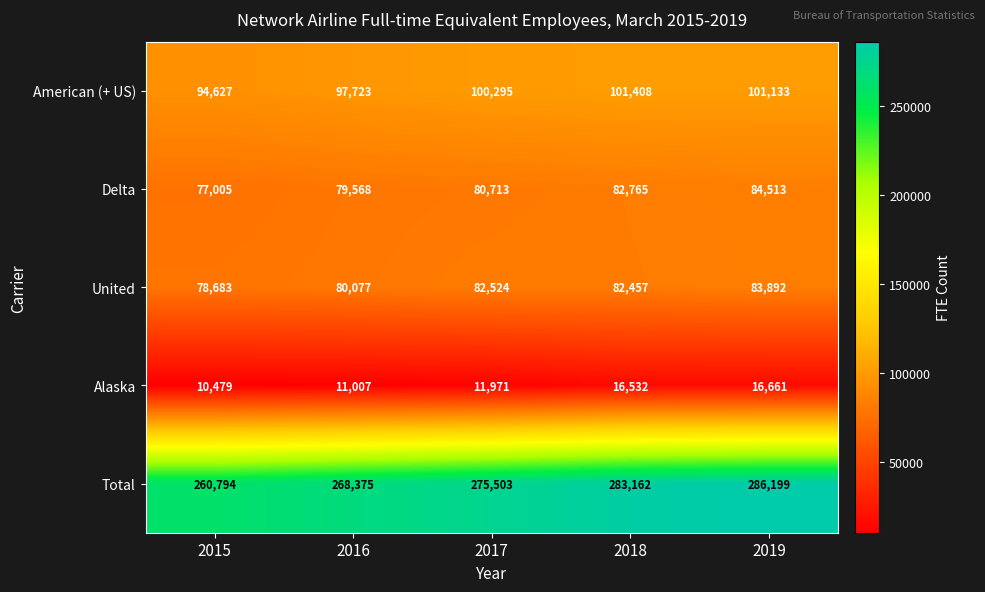

At how many categories does at least one series exceed 189796?

5